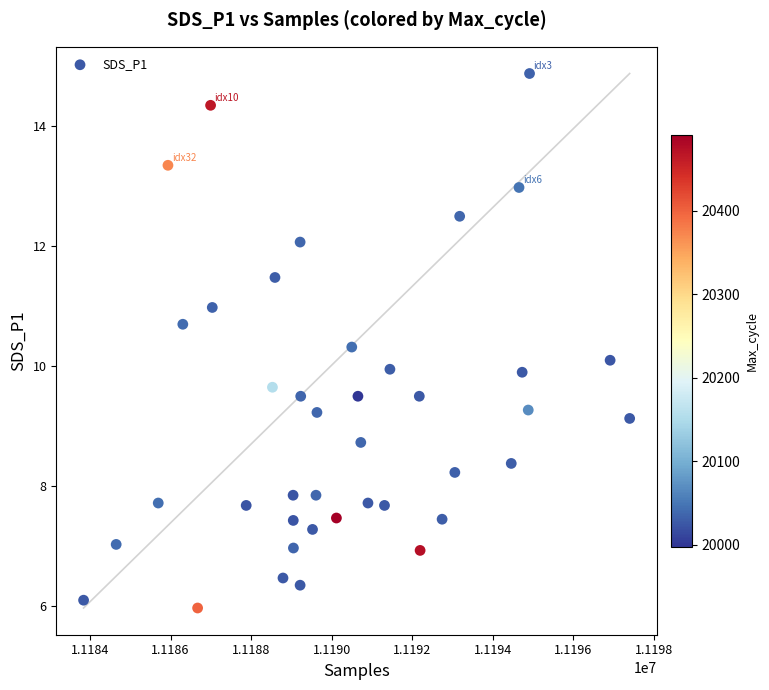

What is the range of X values (max minus min)?

13553.0